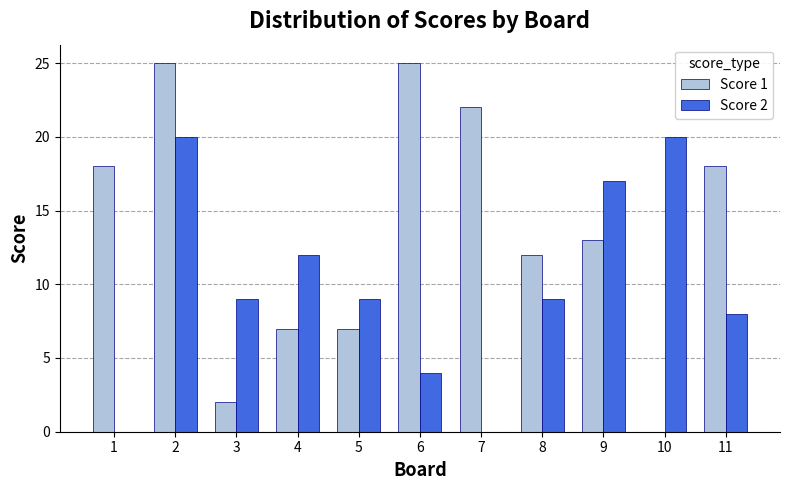

How many categories are shown in the chart?

11